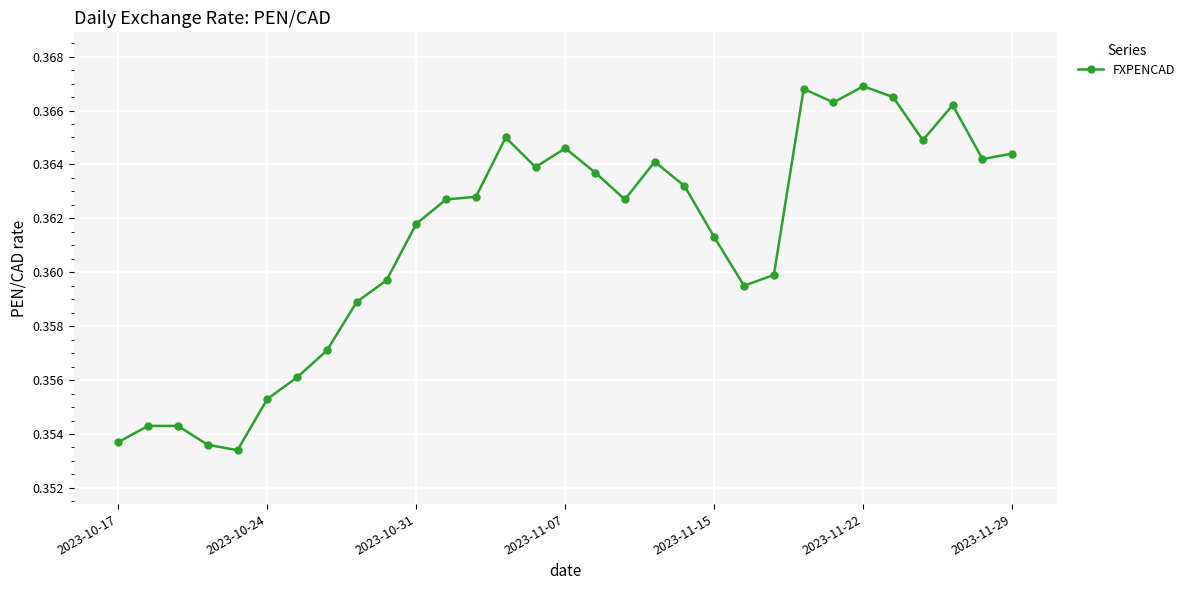

Count the values in the range 0 to 1.

31